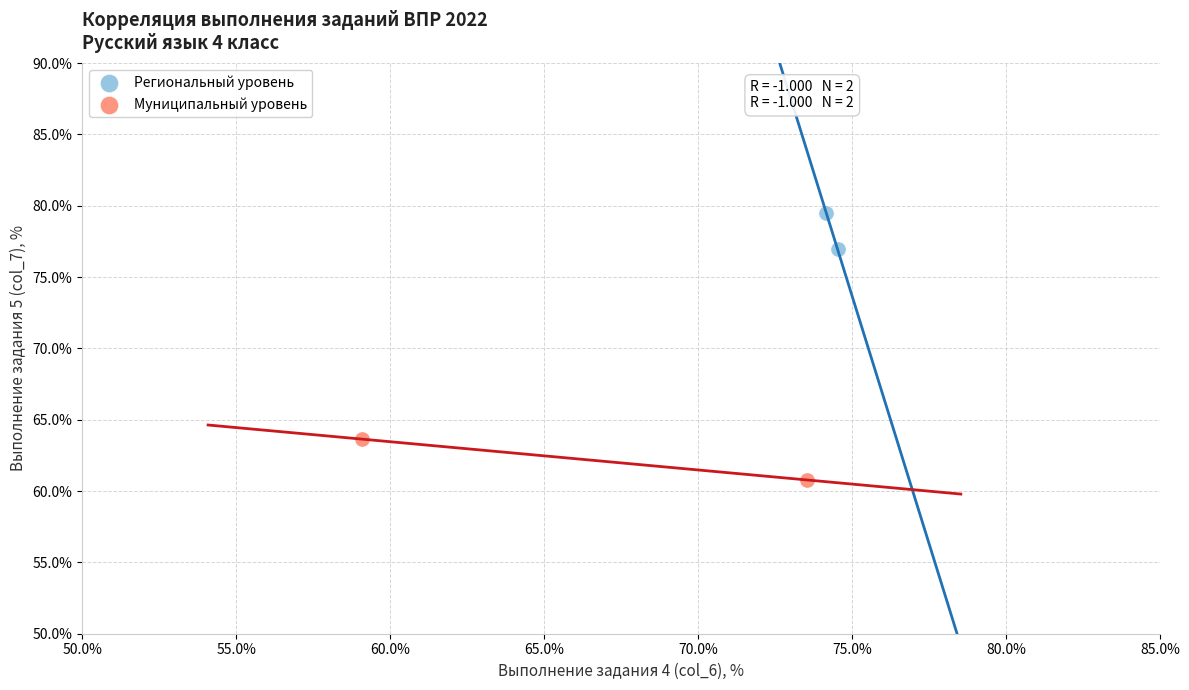

Which series contains the highest Y value?

Региональный уровень